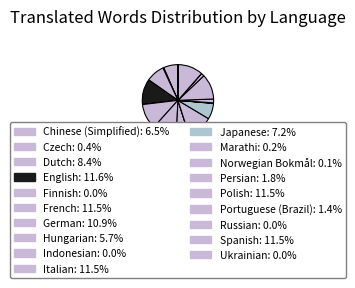

To the nearest percent, what is the average slice percentage?

5%